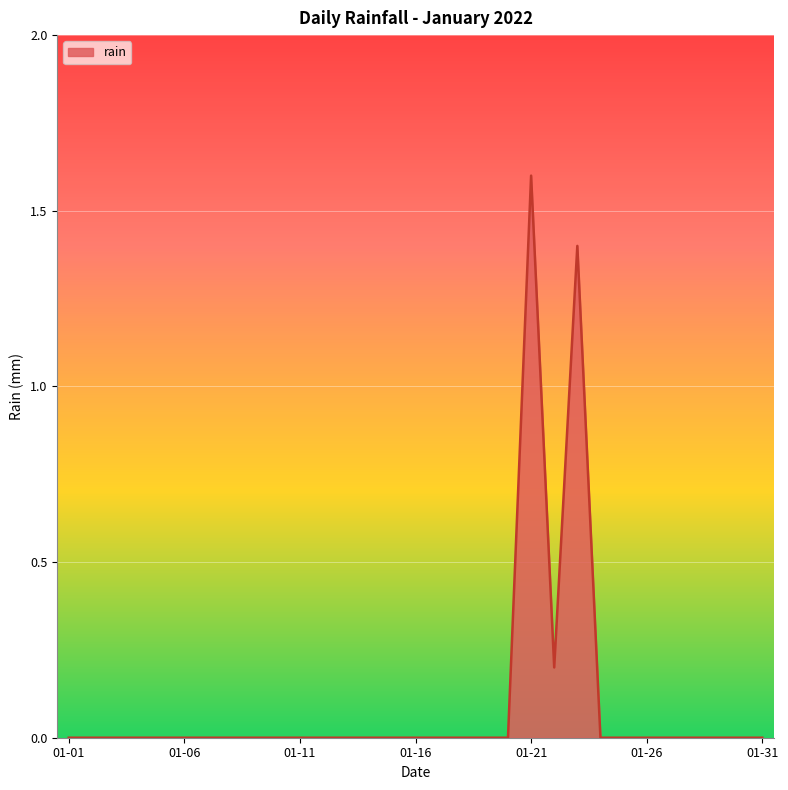

Does the chart display data point markers on the line(s)?

No